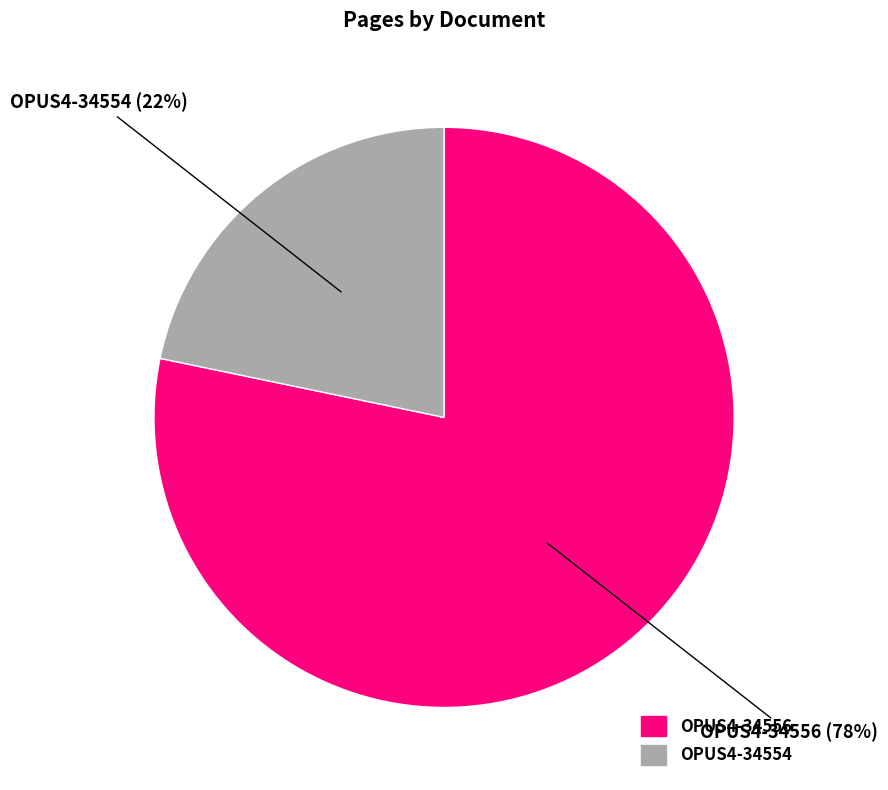

Combined, do OPUS4-34554 and OPUS4-34556 account for over 50%?

Yes